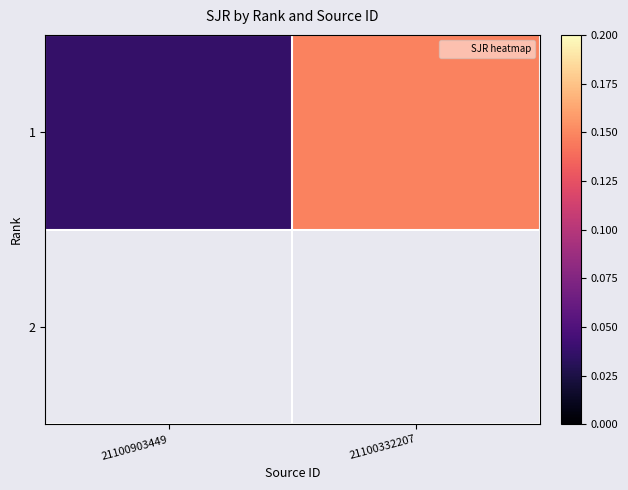

The value of 1 at 21100903449 is 0.0. True or false?

True